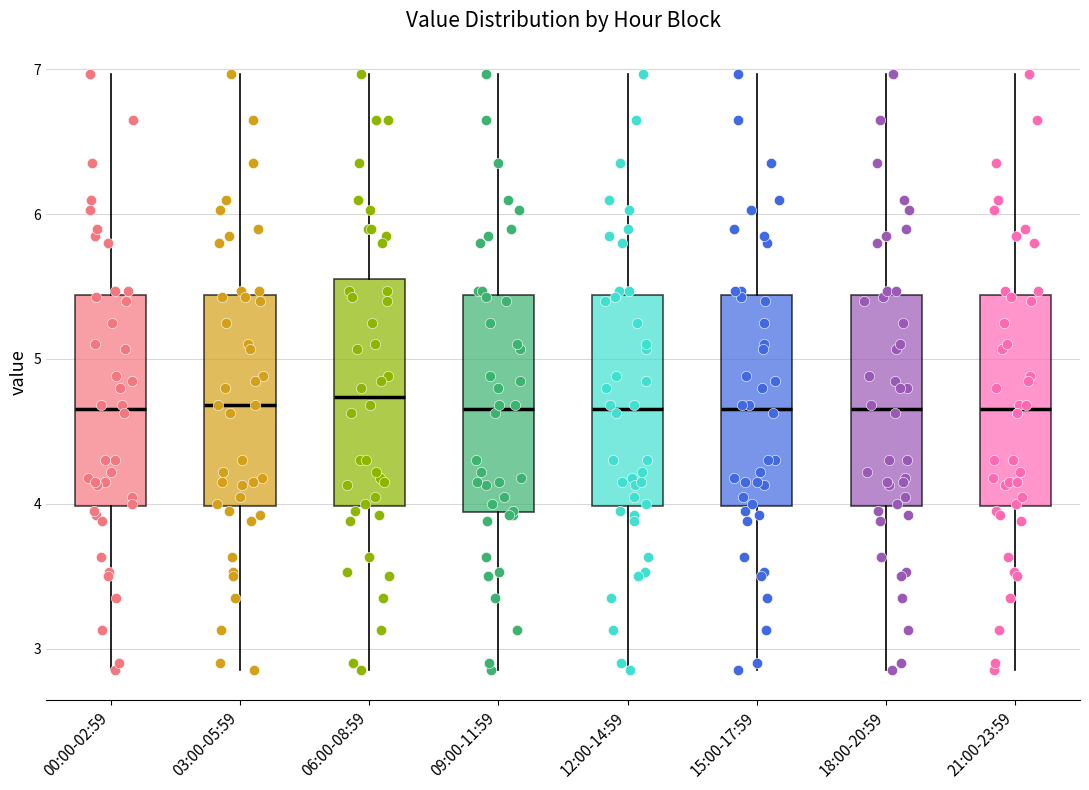

Reading left to right, read every box against the y-axis: the position of its median line, the range the box covers, and the ends of its whiskers. The values are not printed on the chart, so give them approximately, as read against the axis.

00:00-02:59: median 4.7, box 4.0 to 5.4, whiskers 2.9 to 7.0
03:00-05:59: median 4.7, box 4.0 to 5.4, whiskers 2.9 to 7.0
06:00-08:59: median 4.7, box 4.0 to 5.6, whiskers 2.9 to 7.0
09:00-11:59: median 4.7, box 3.9 to 5.4, whiskers 2.9 to 7.0
12:00-14:59: median 4.7, box 4.0 to 5.4, whiskers 2.9 to 7.0
15:00-17:59: median 4.7, box 4.0 to 5.4, whiskers 2.9 to 7.0
18:00-20:59: median 4.7, box 4.0 to 5.4, whiskers 2.9 to 7.0
21:00-23:59: median 4.7, box 4.0 to 5.4, whiskers 2.9 to 7.0